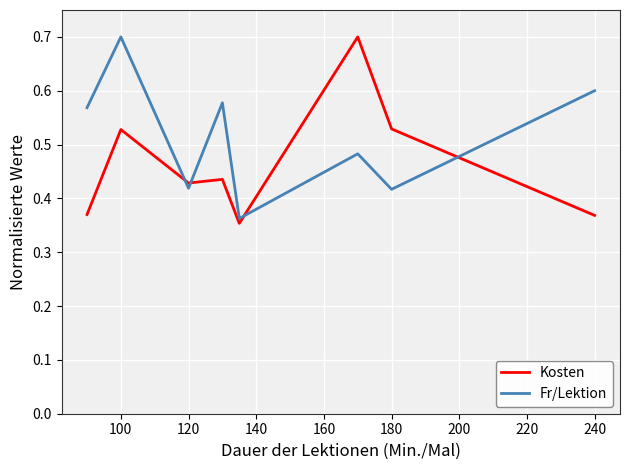

What is the difference between the maximum and minimum values in the Kosten series?

0.3